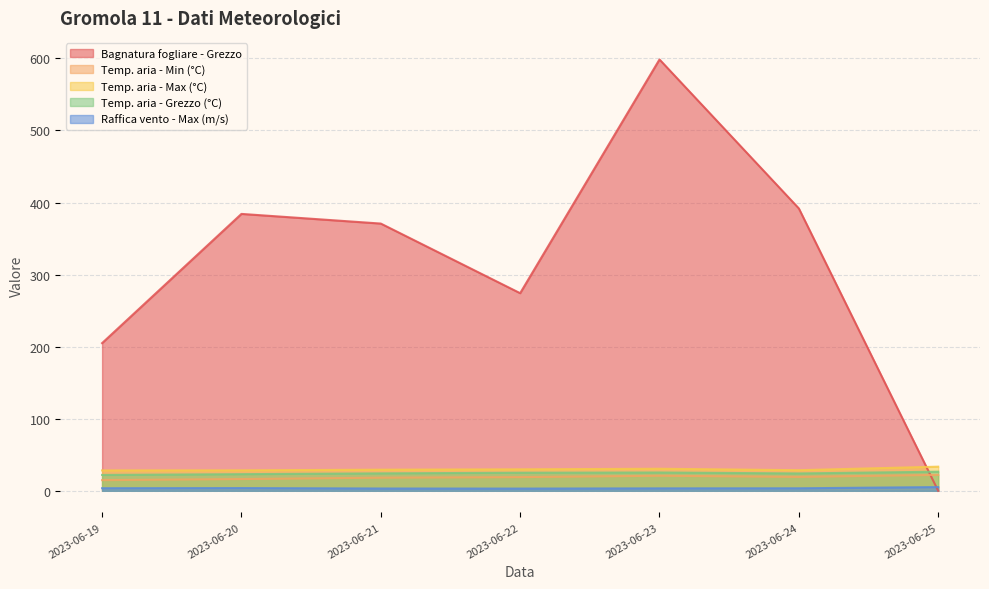

Is it true that Raffica vento - Max (m/s) equals 3.1 at 2023-06-22?

True